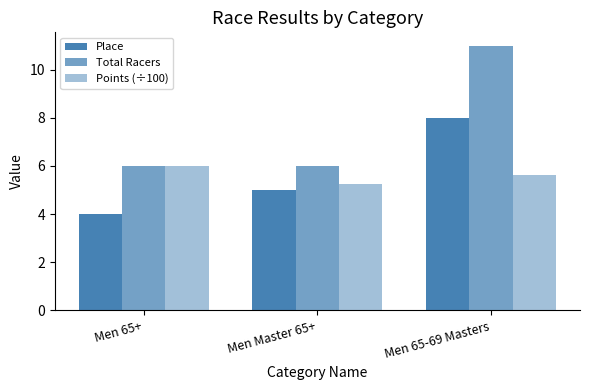

At how many categories does at least one series exceed 8?

1